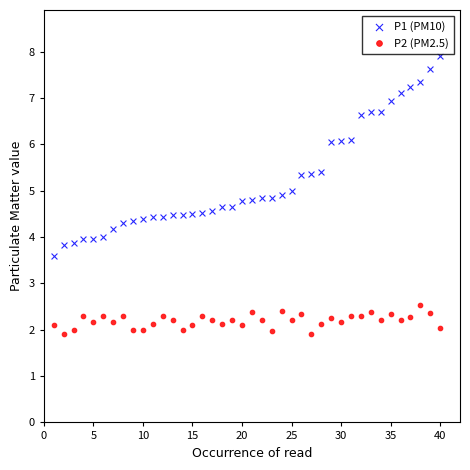

Which series reaches the minimum Y coordinate?

P2 (PM2.5)